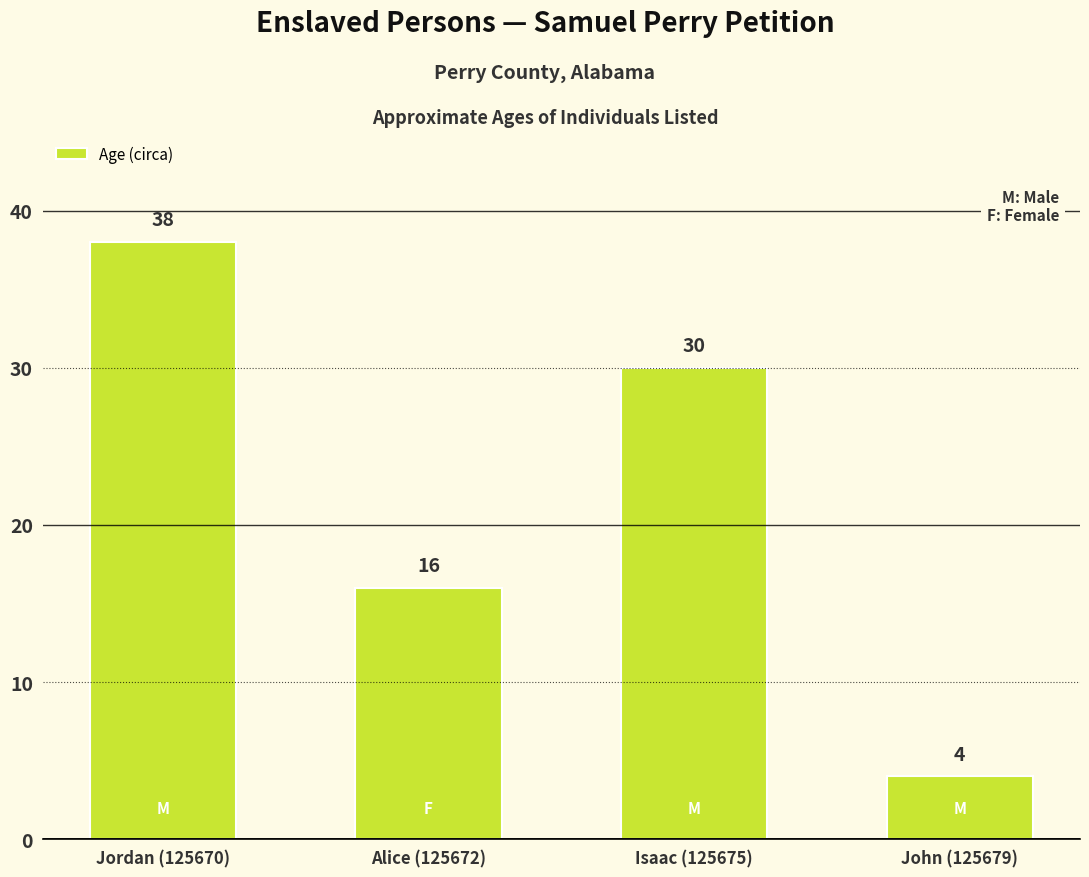

At which label is the value closest to 21?

Alice (125672)